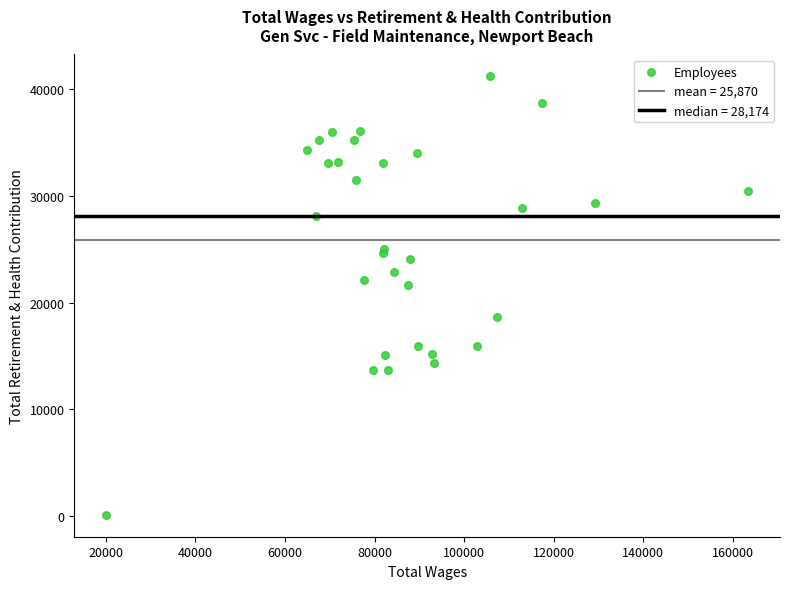

What Y value in the scatter plot is closest to 20672?

21646